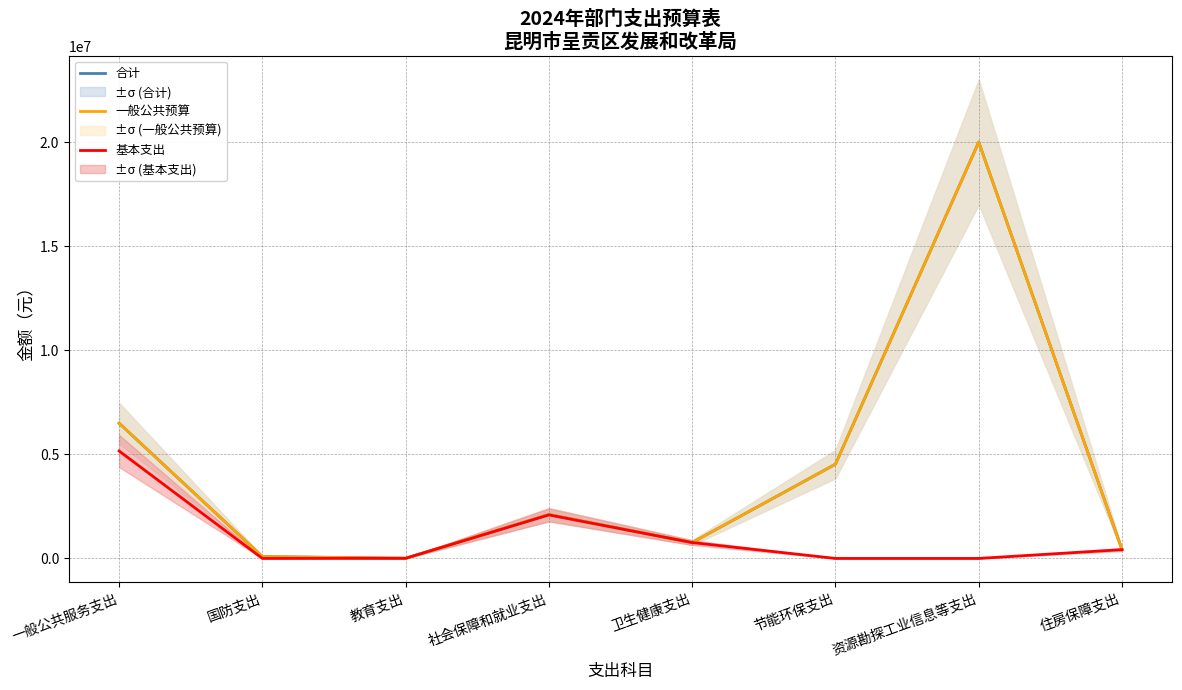

Which has a higher value, 住房保障支出 or 一般公共服务支出?

一般公共服务支出